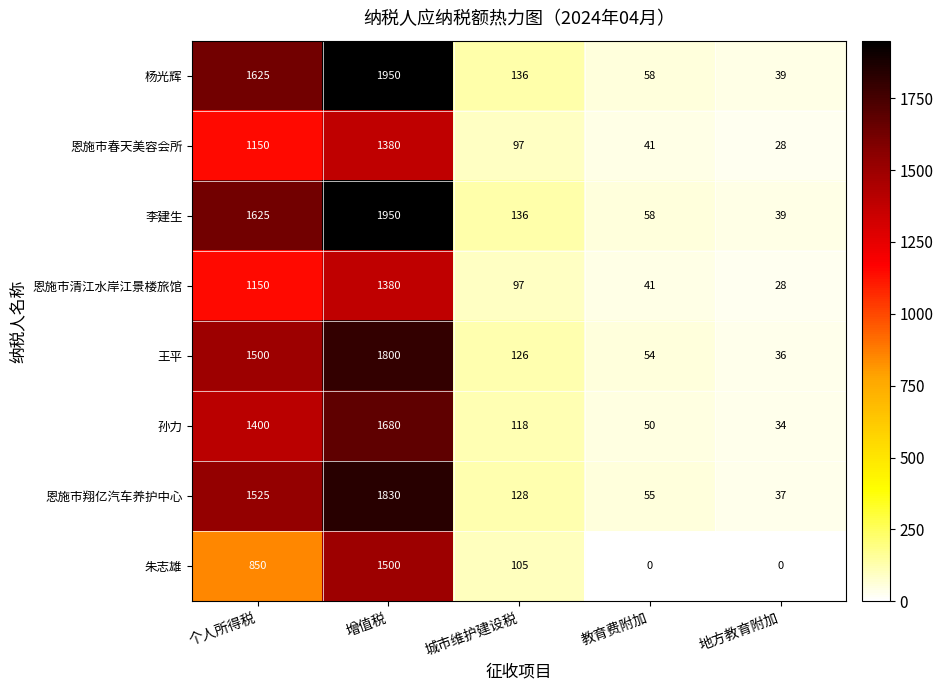

What is the maximum value for 孙力?

1680